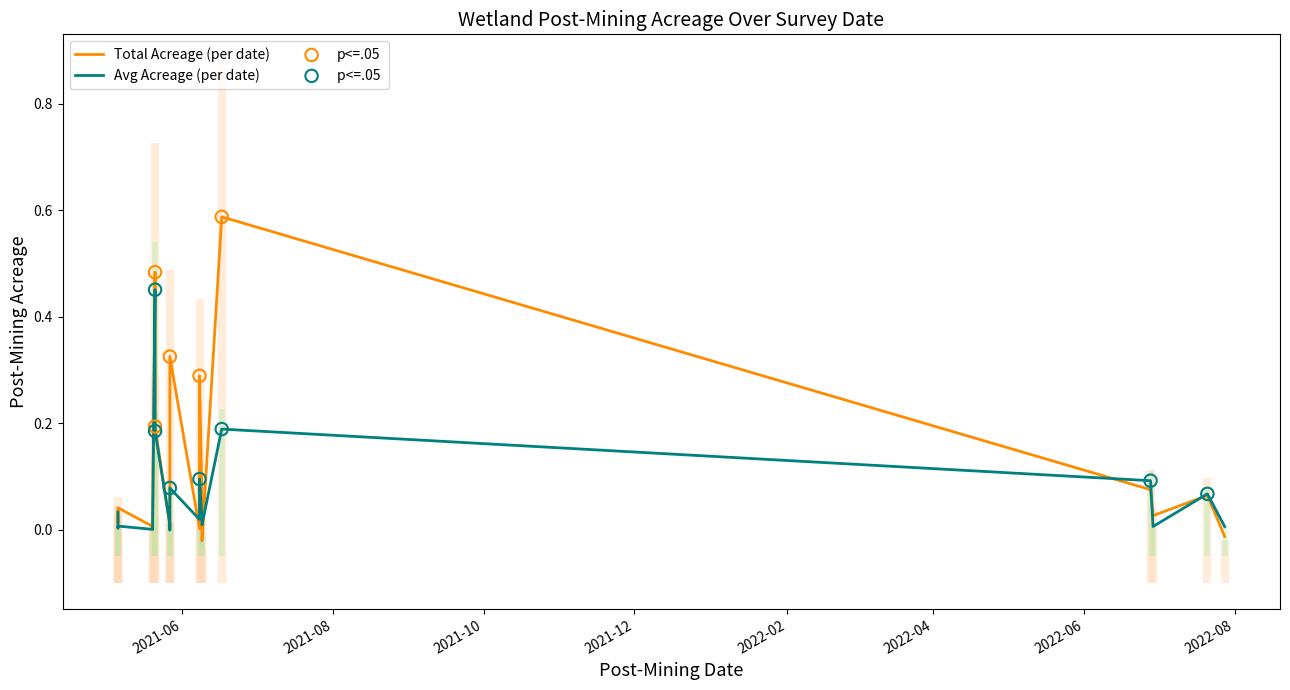

At how many categories does at least one series exceed 0?

20